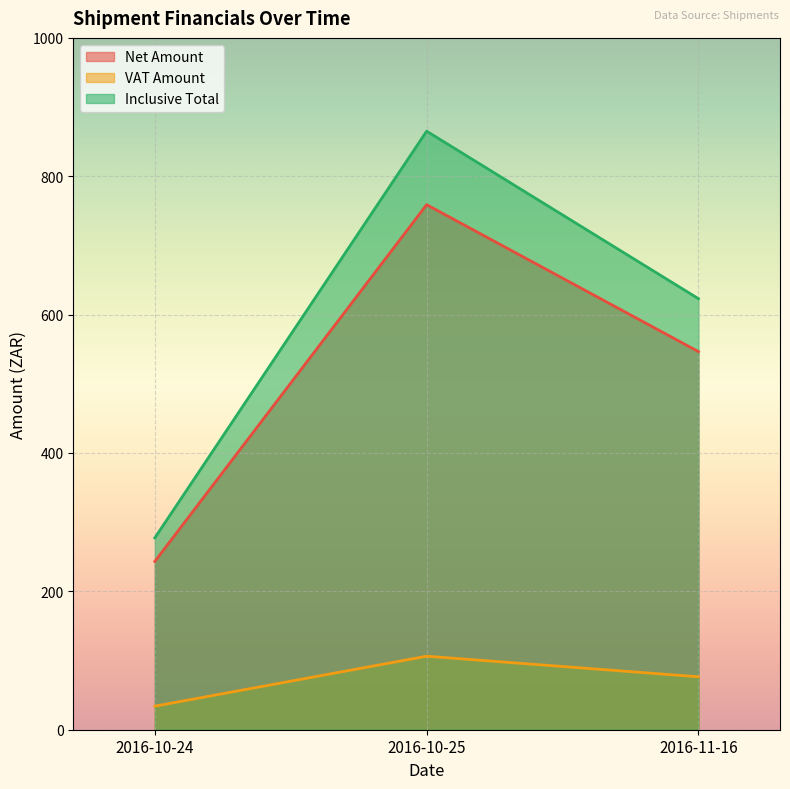

The value of VAT Amount at 2016-10-25 is 165.9. True or false?

False